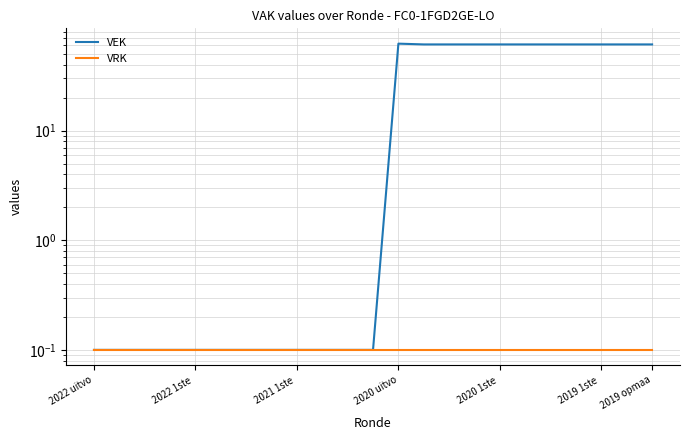

What is the sum of all VEK values?

673.2